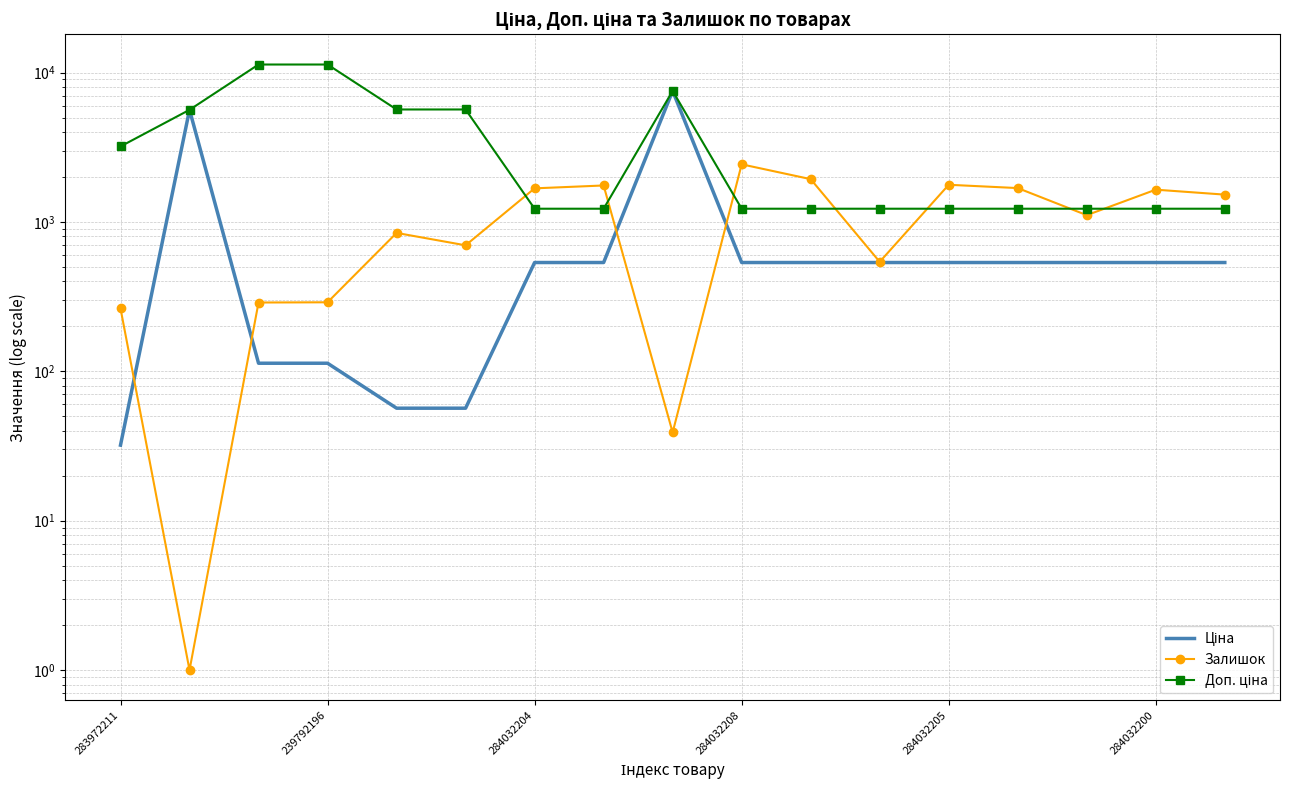

How many values in the Залишок series are below 1111?

8